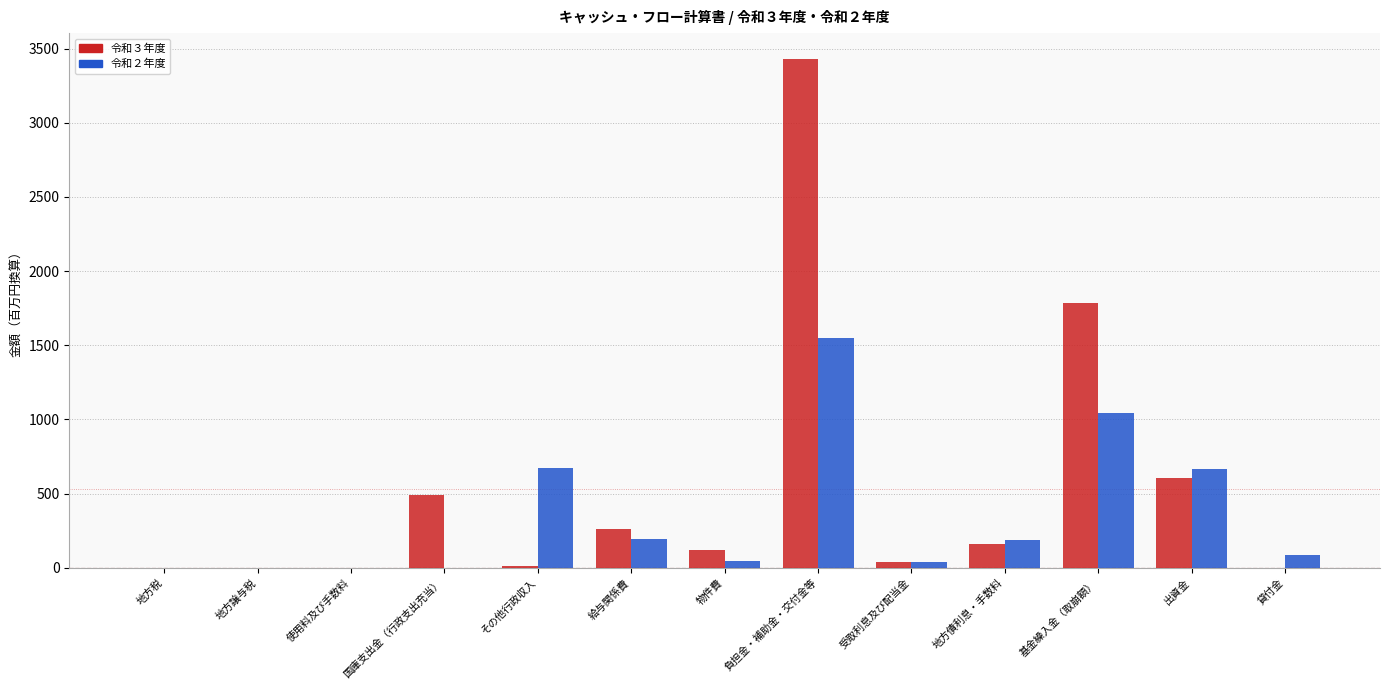

Between 使用料及び手数料 and 地方債利息・手数料, which series saw the biggest shift?

令和２年度